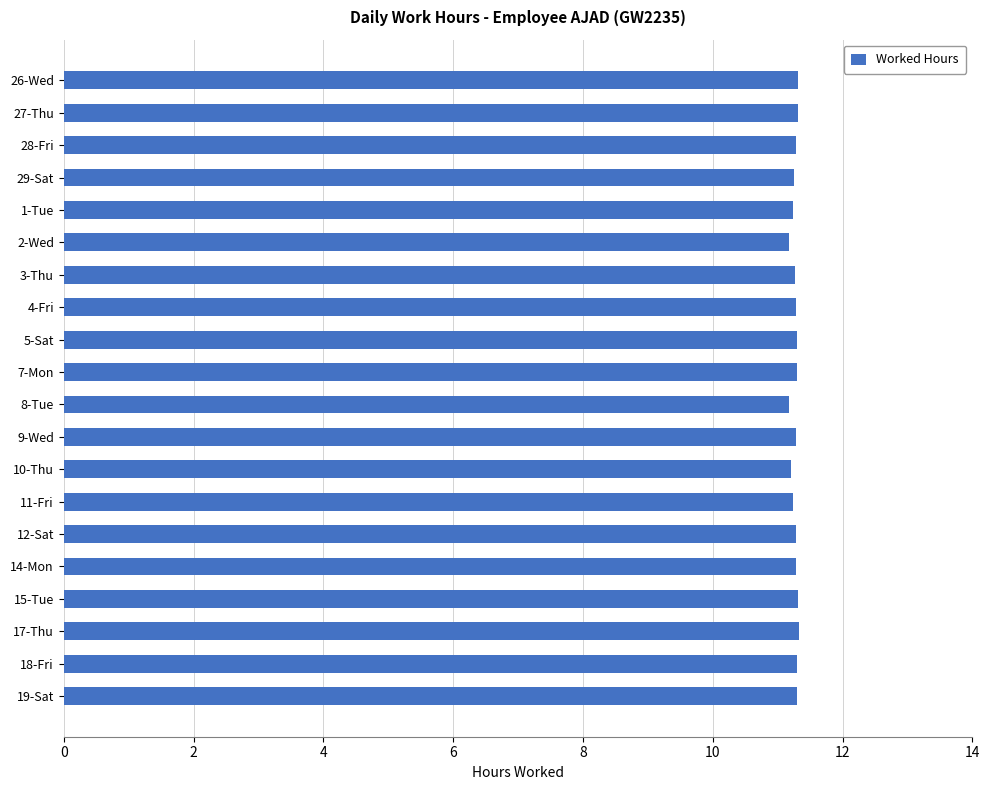

What is the difference between the maximum and minimum values?

0.2